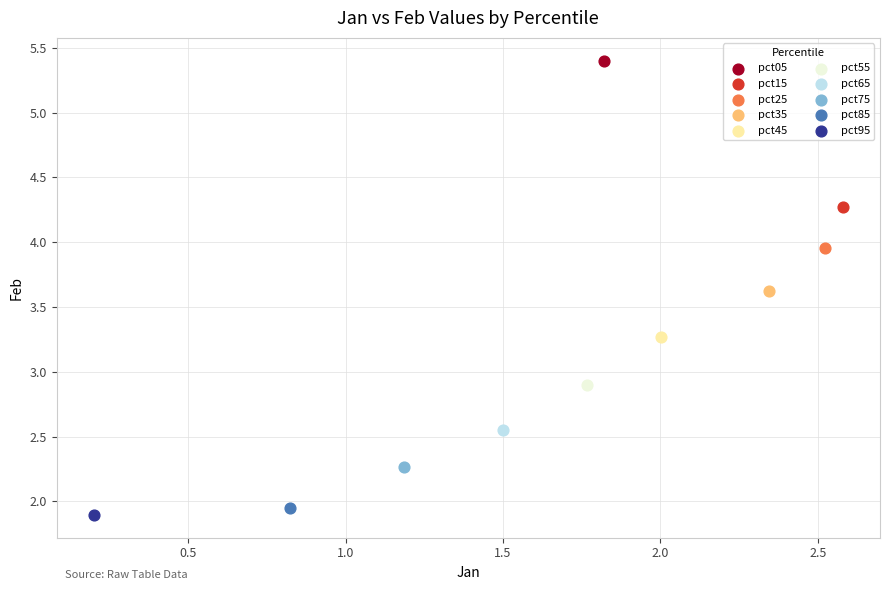

Which series reaches the minimum Y coordinate?

pct95